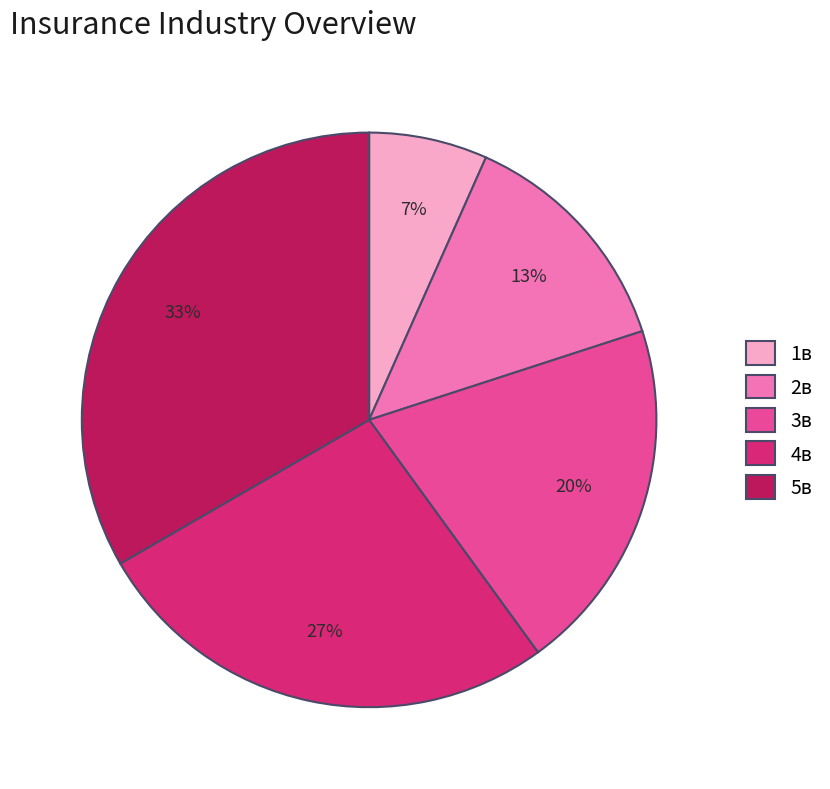

To the nearest percent, what is the combined percentage of 4в and 3в?

47%